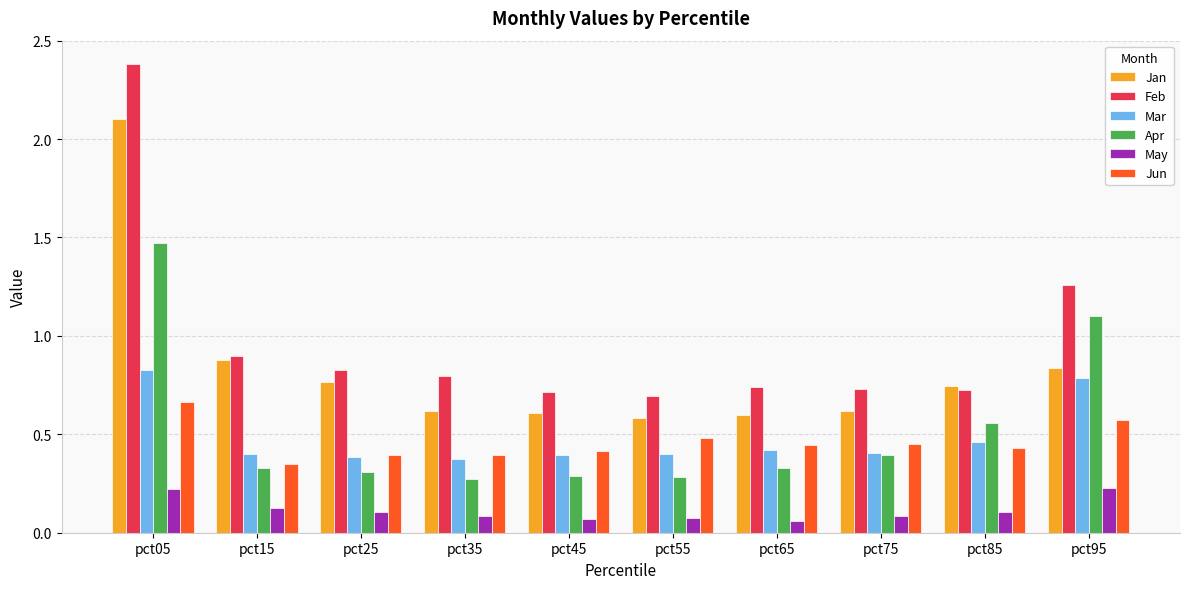

True or false: Apr has a value of 0.1 at pct15.

False